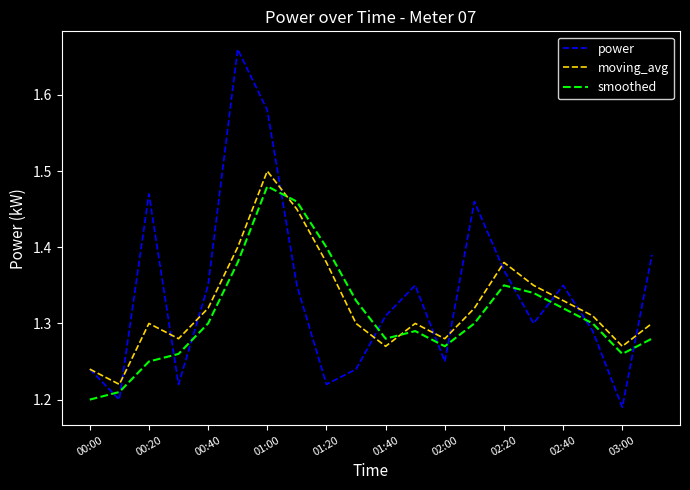

Which series has the widest spread of values?

power